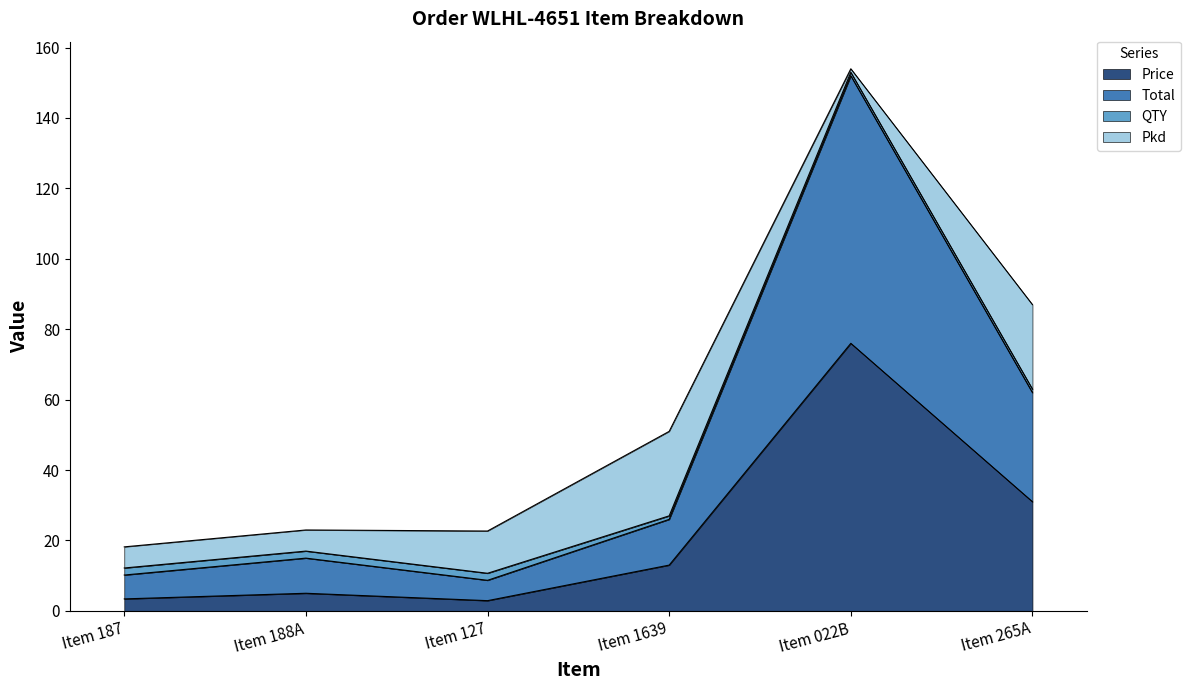

True or false: Total and Price intersect in this chart.

False